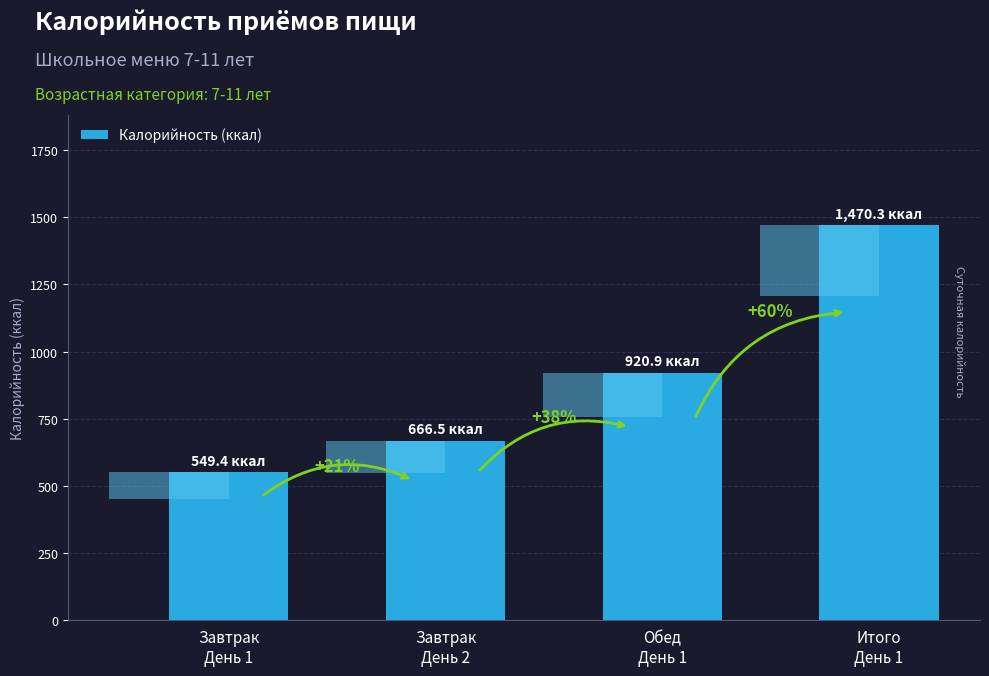

Approximately how many times larger is the value at Итого
День 1 compared to Завтрак
День 2?

2.2